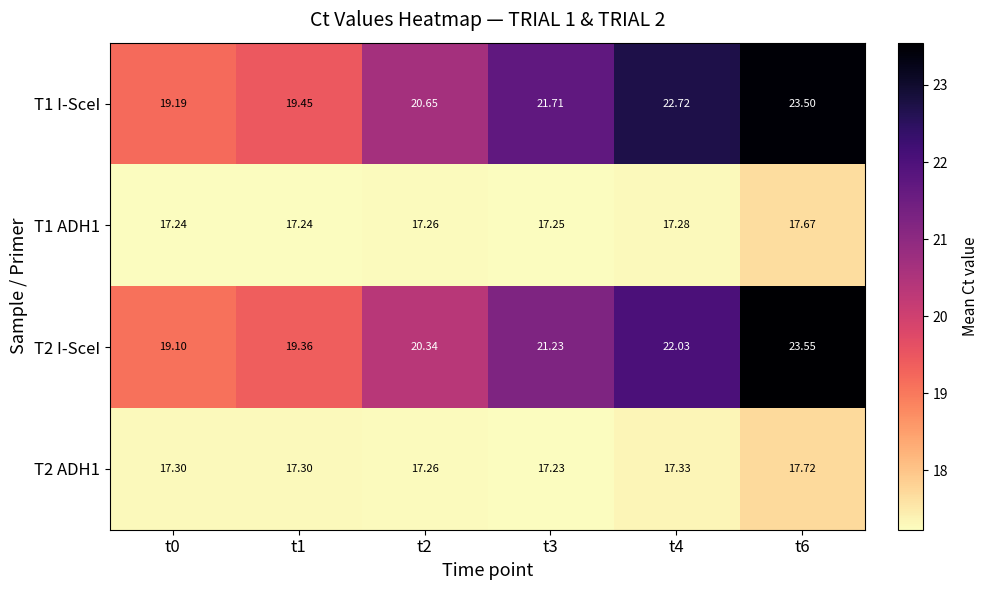

Is the value of T2 I-SceI at t4 greater than the value of T1 I-SceI at t6?

No